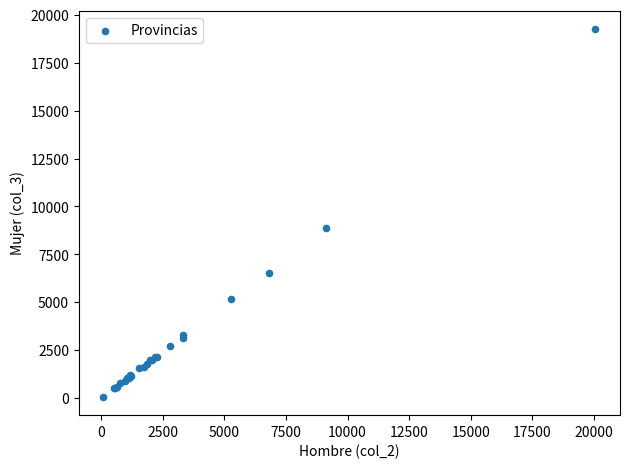

What Y value in the scatter plot is closest to 9665?

8855